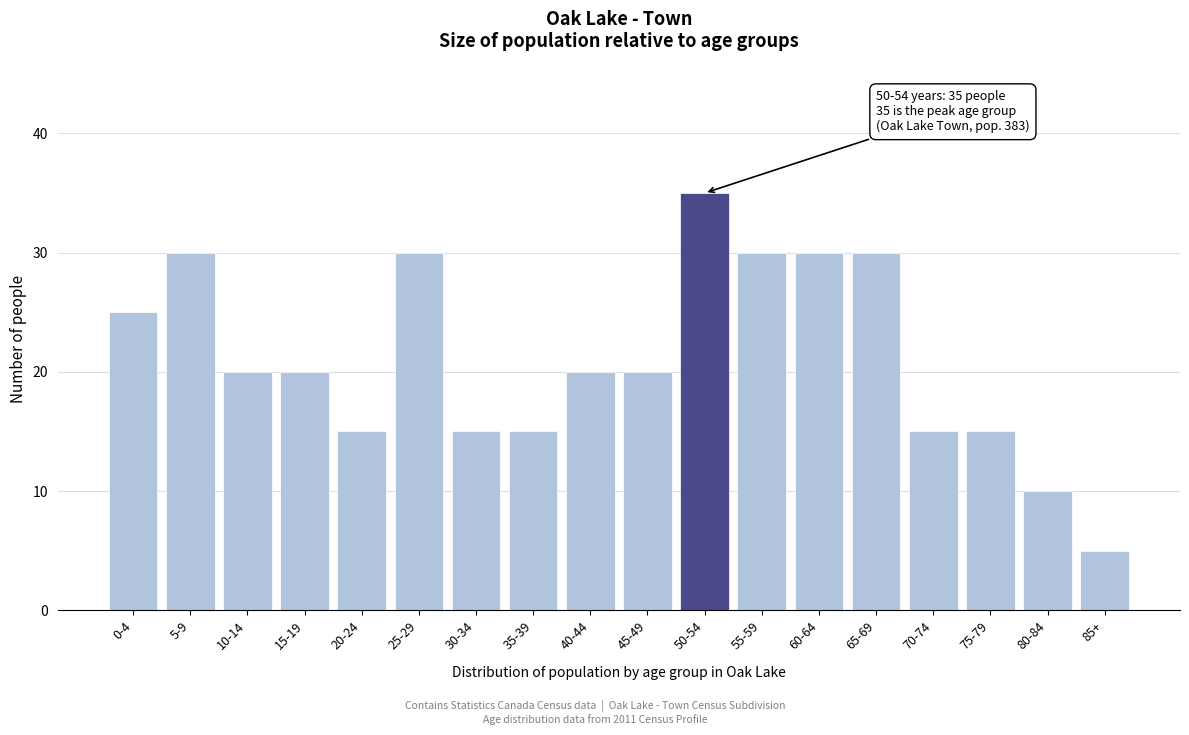

Reading right to left, extract all data points from this chart.

5	10	15	15	30	30	30	35	20	20	15	15	30	15	20	20	30	25